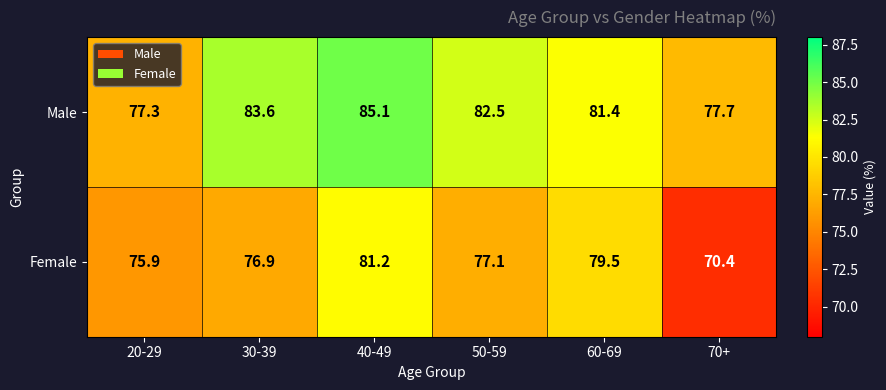

True or false: Male has a value of 23.4 at 60-69.

False